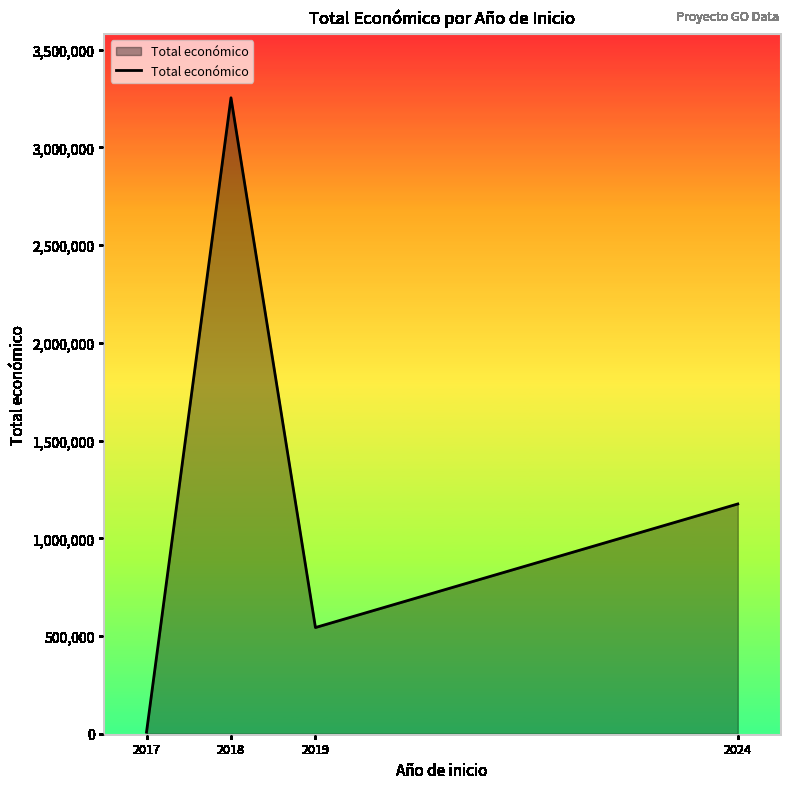

Reading left to right, extract all data points from this chart.

2017=7875	2018=3254268	2019=543404	2024=1175777